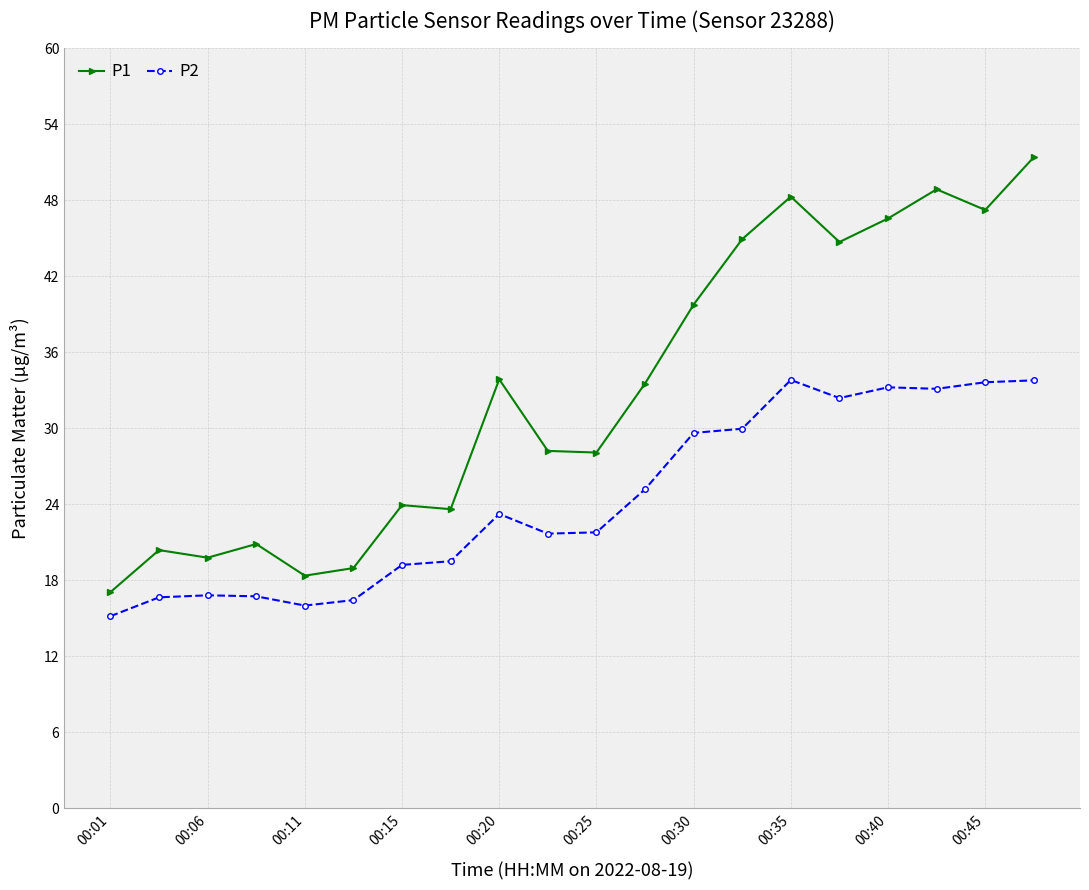

Does the chart display data point markers on the line(s)?

Yes